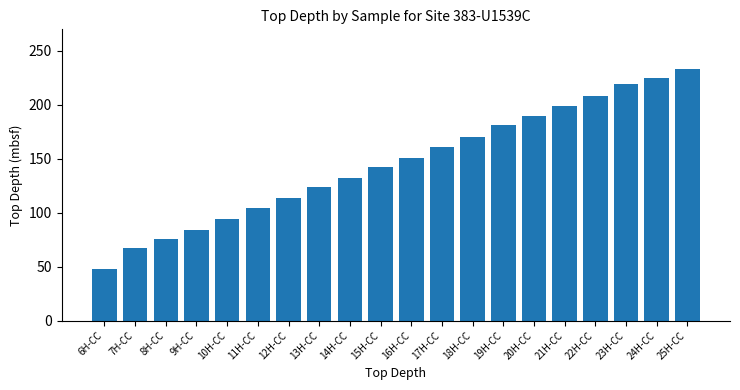

Reading left to right, transcribe all the data shown in this chart.

47.7	67.0	75.5	83.8	94.1	104.6	114.1	124.1	132.5	142.8	150.6	161.0	170.3	181.0	189.5	199.4	208.0	219.0	224.6	233.3